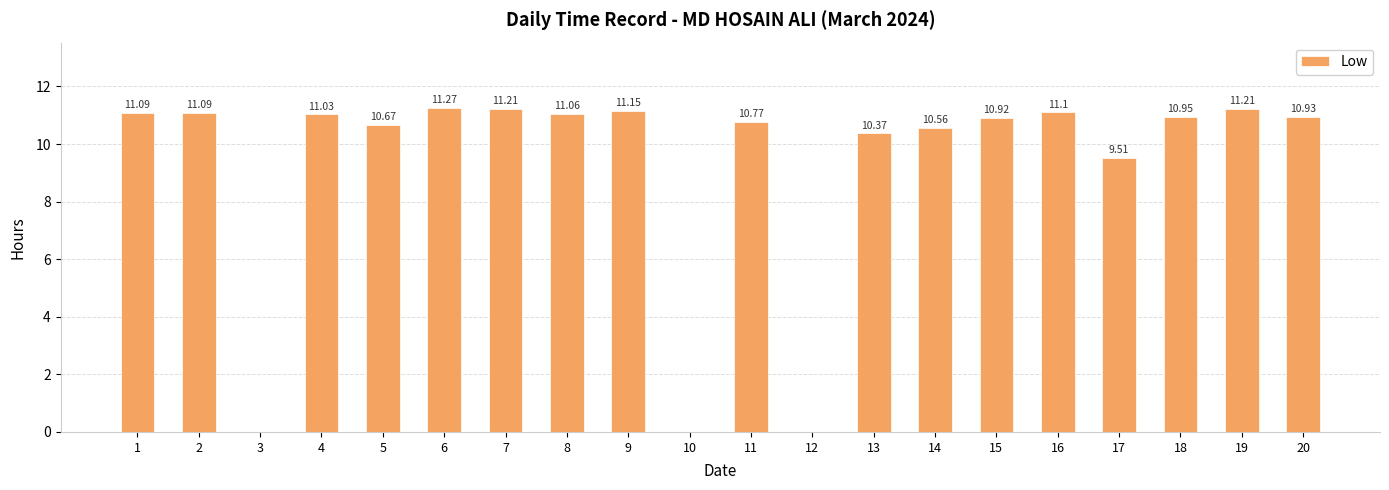

How many values are above zero?

17